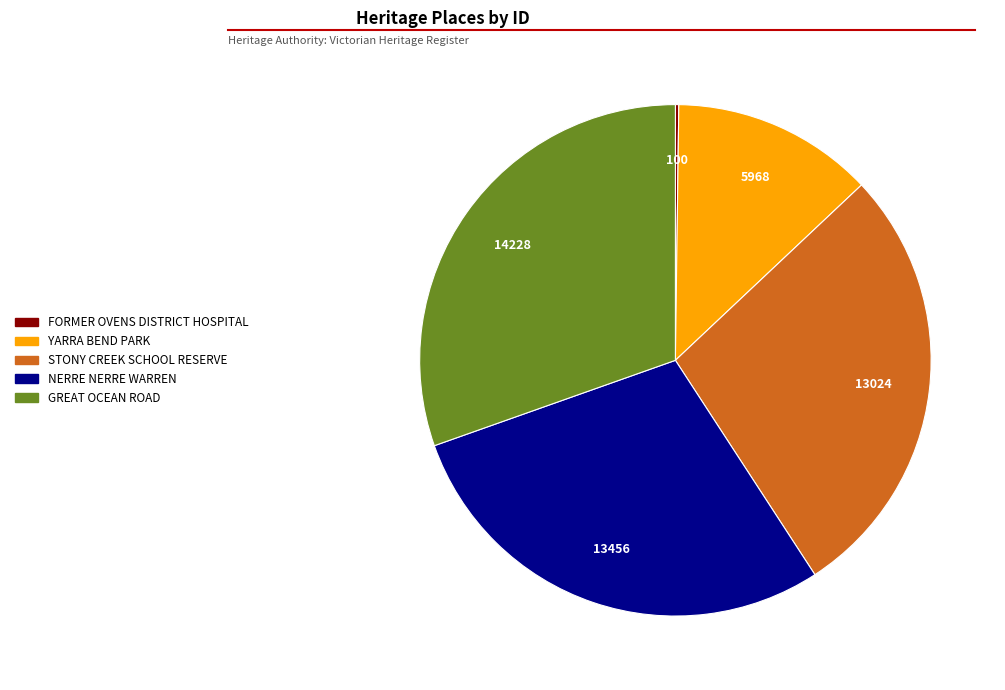

Which slice is the largest?

GREAT OCEAN ROAD